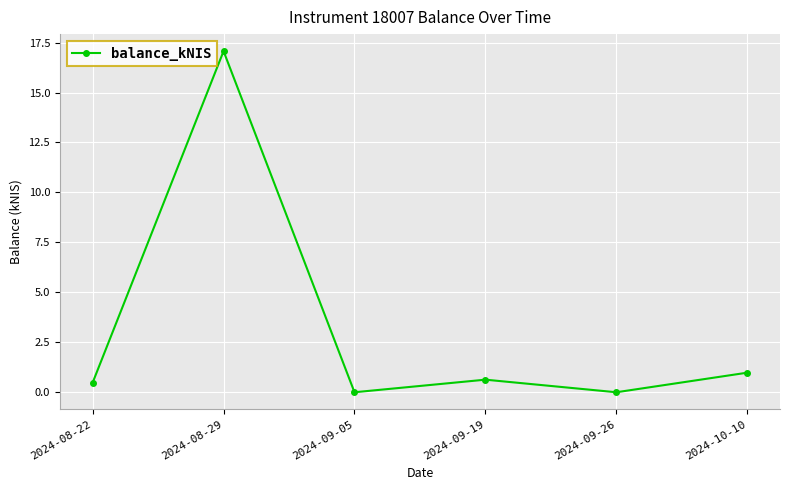

How many lines are shown in the chart?

1